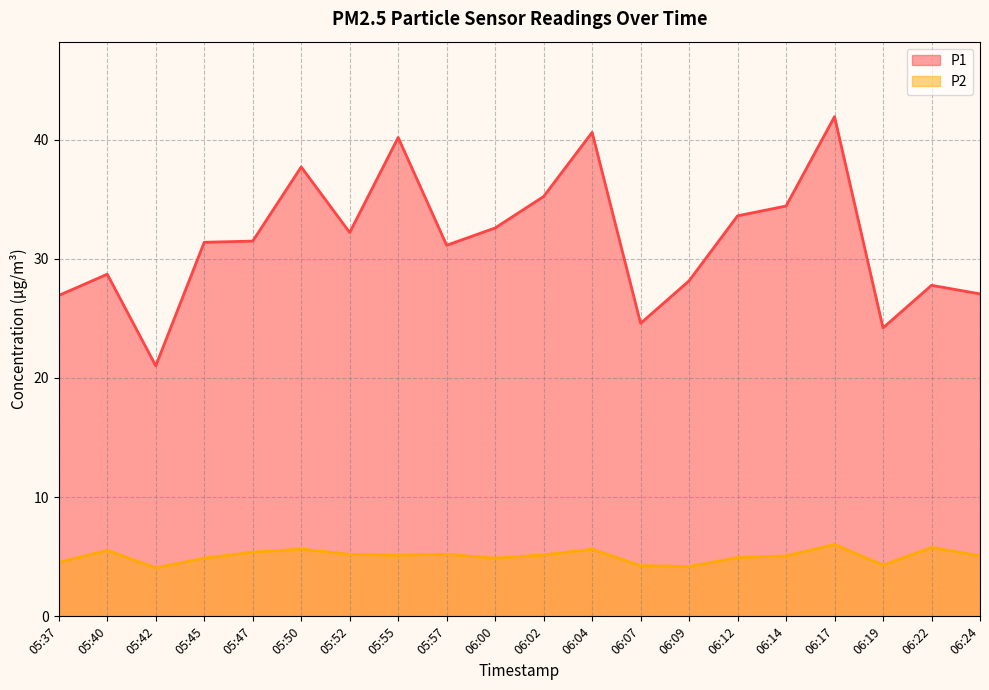

What is the maximum value for P2?

6.0